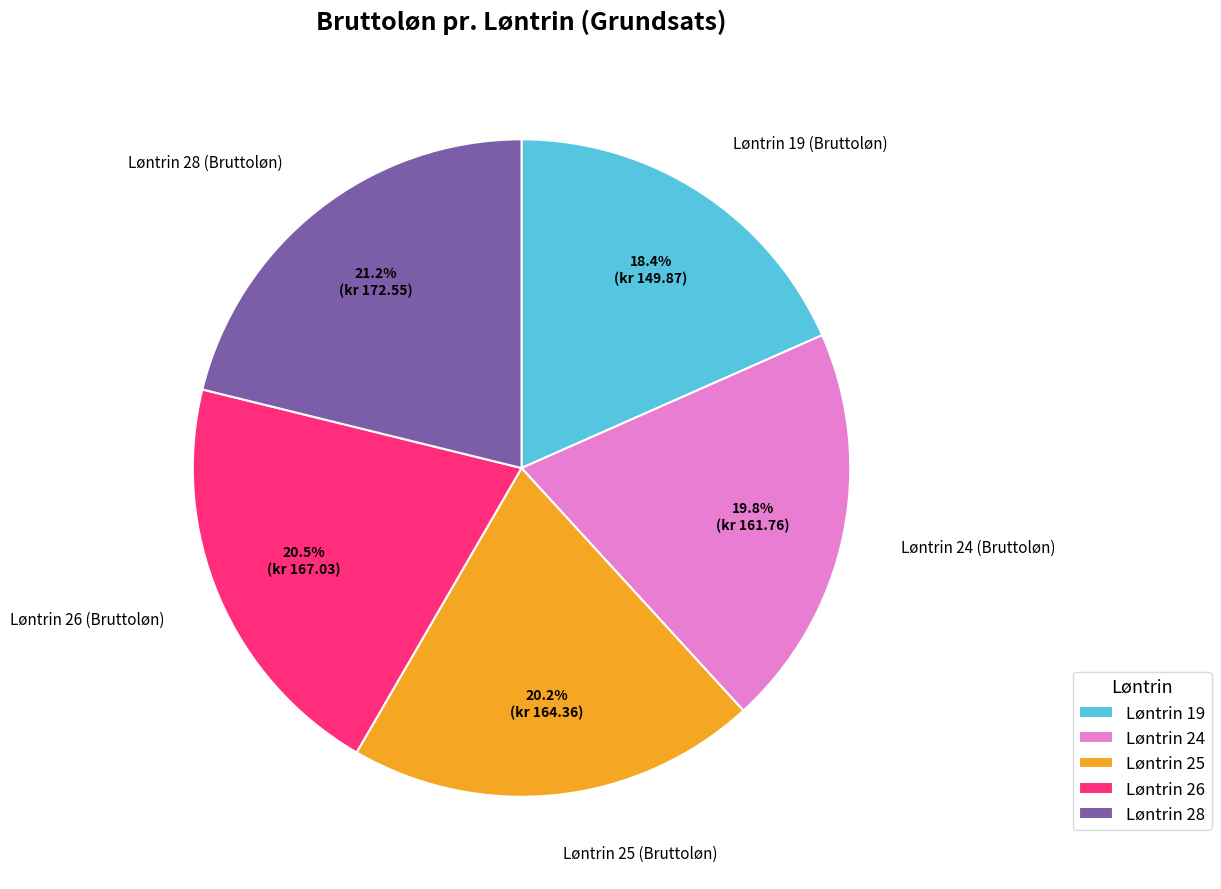

Does Løntrin 25 account for over 50% of the chart?

No